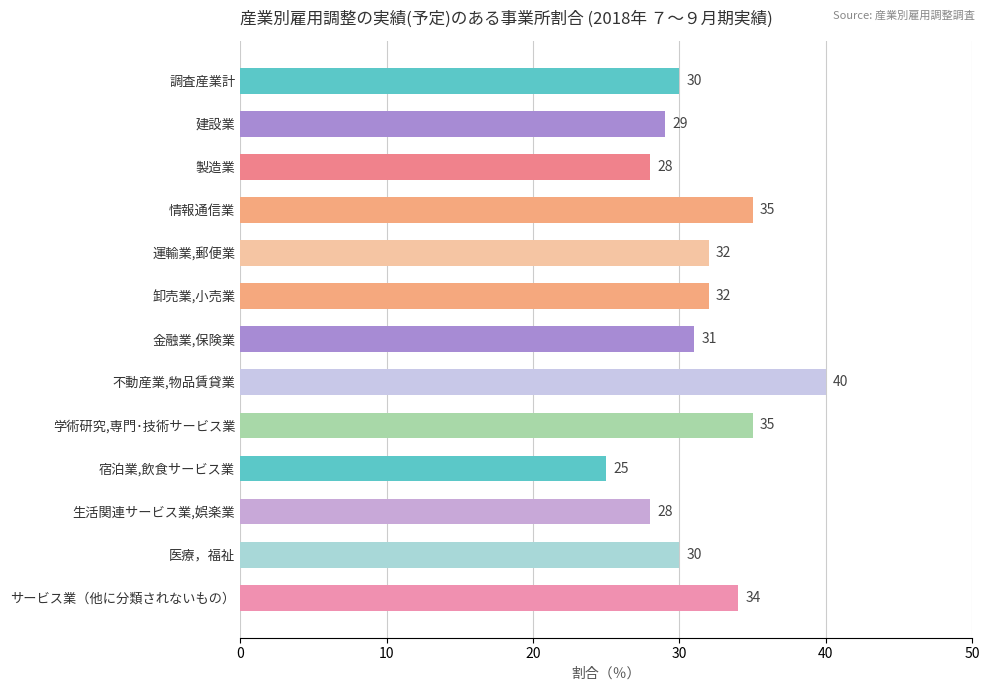

What value does the data have at 学術研究,専門･技術サービス業?

35